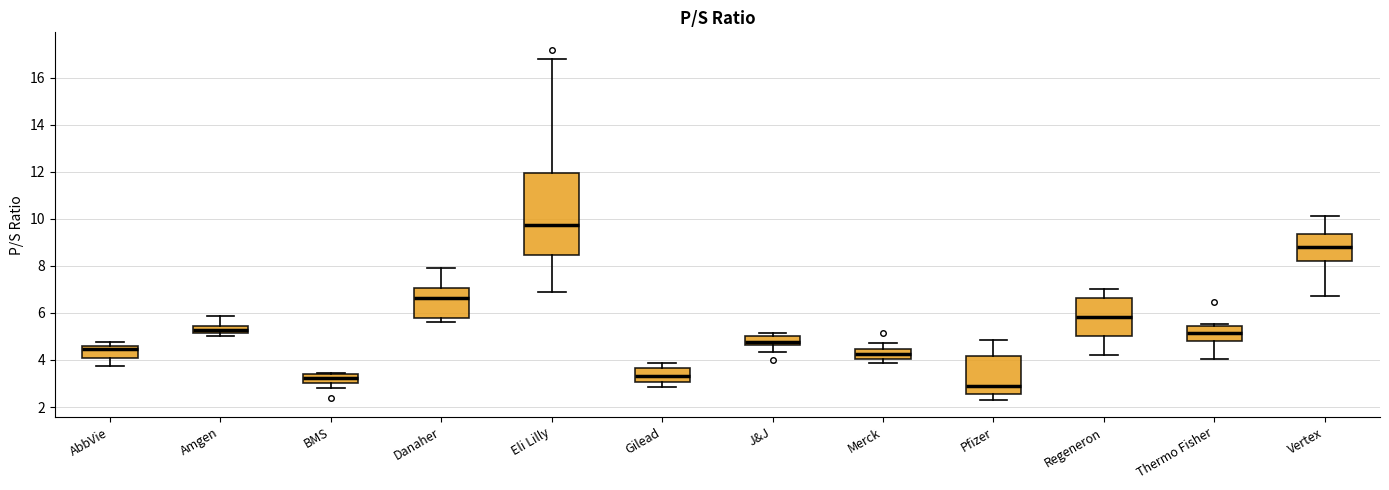

Which box's median line is the highest?

Eli Lilly